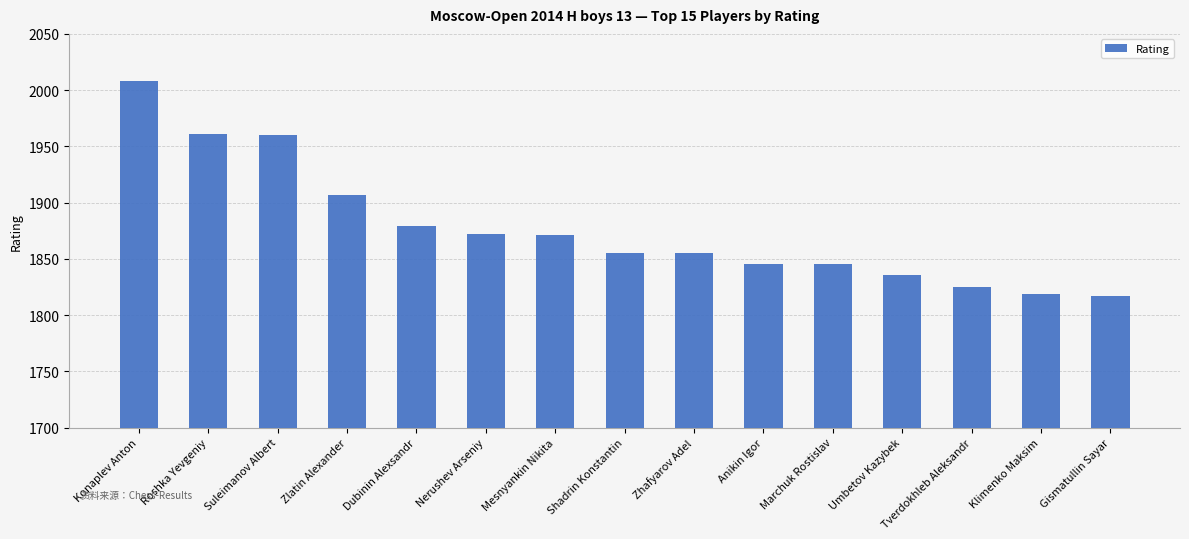

How many data points does each series have?

15